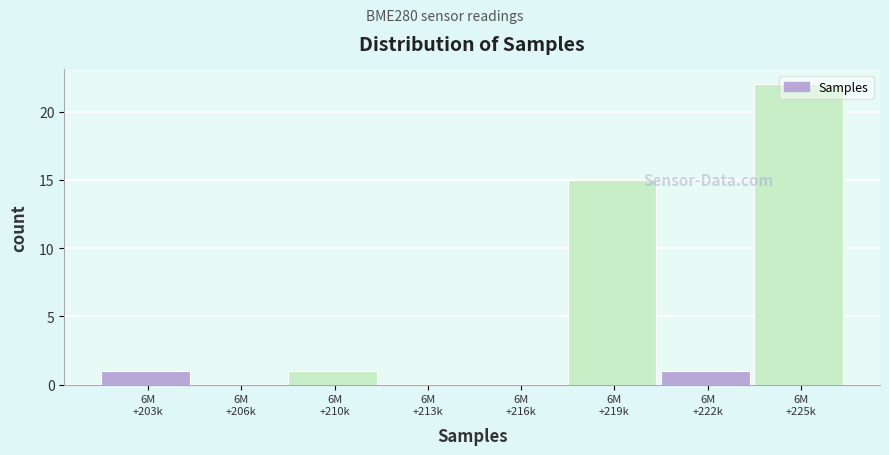

What is the greatest value displayed?

22